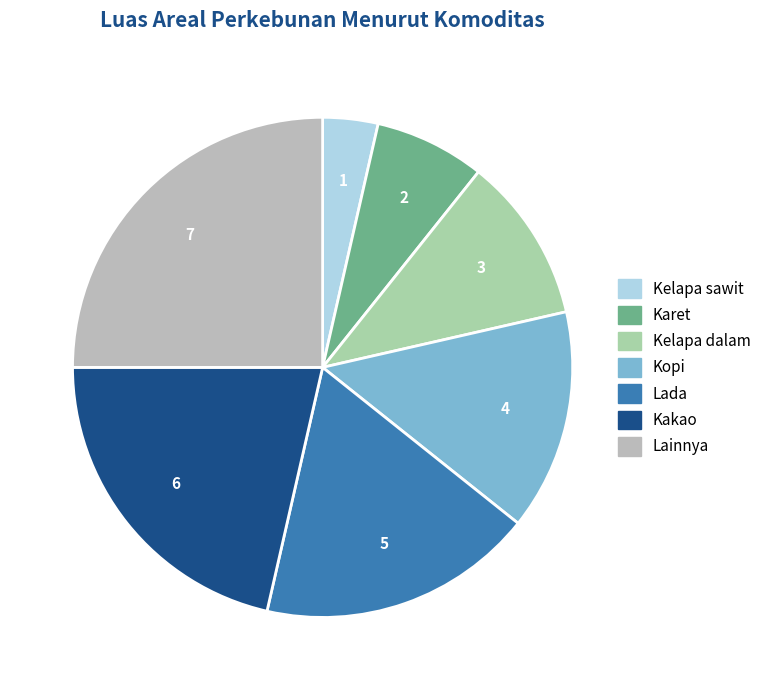

Count the number of slices in the pie.

7